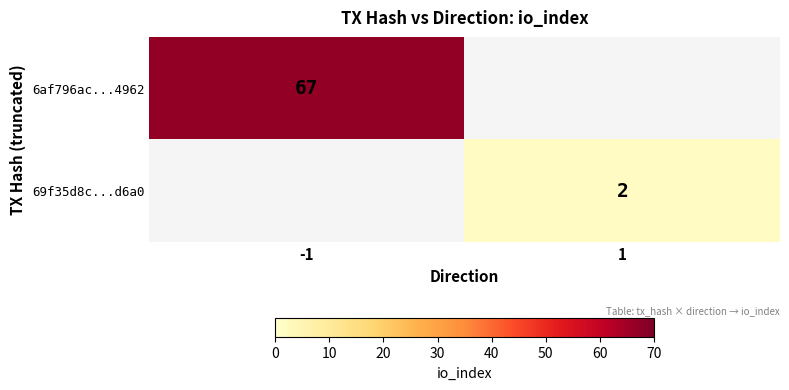

What is the smallest value displayed?

2.0